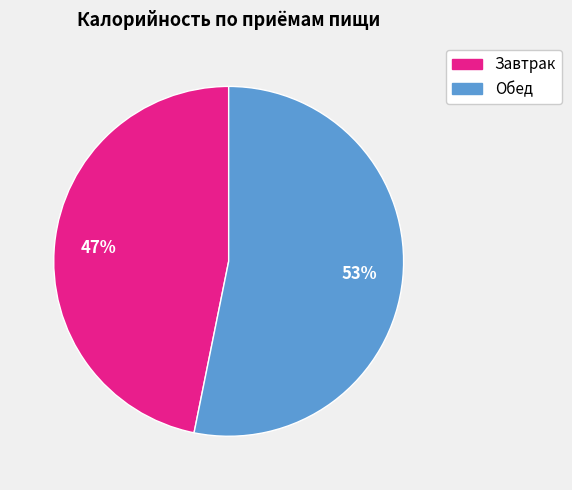

To the nearest percent, what is the average slice percentage?

50%